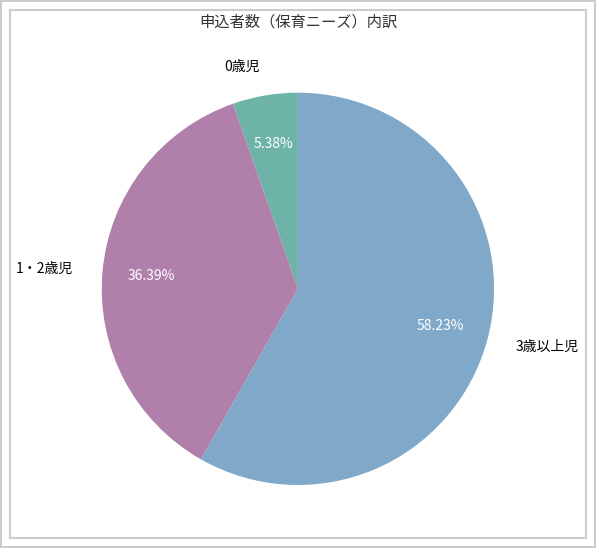

To the nearest percent, what is the difference between the largest and smallest slice percentages?

53%